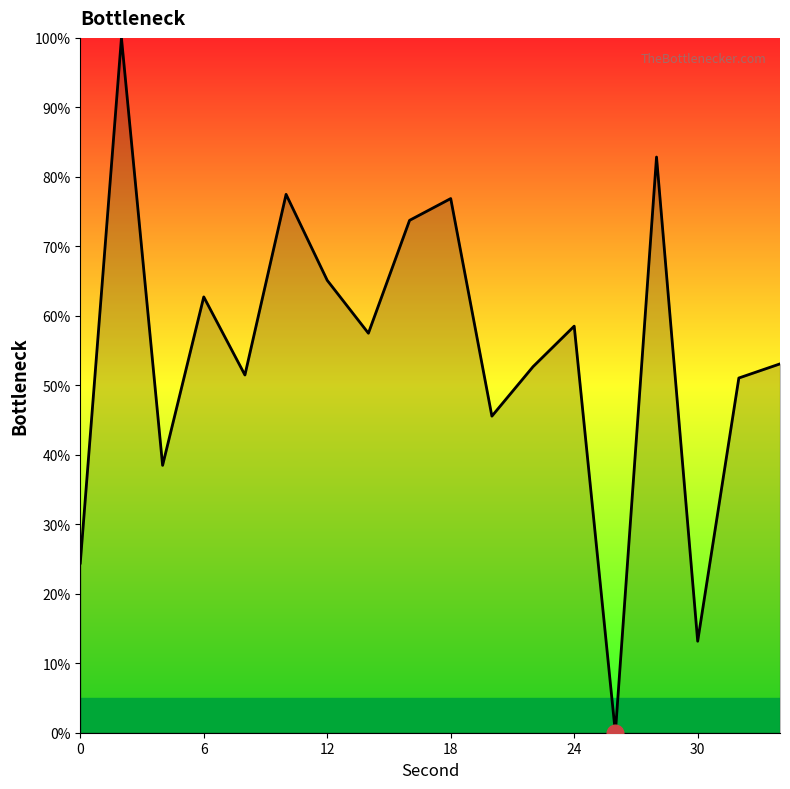

What is the greatest value displayed?

100.0